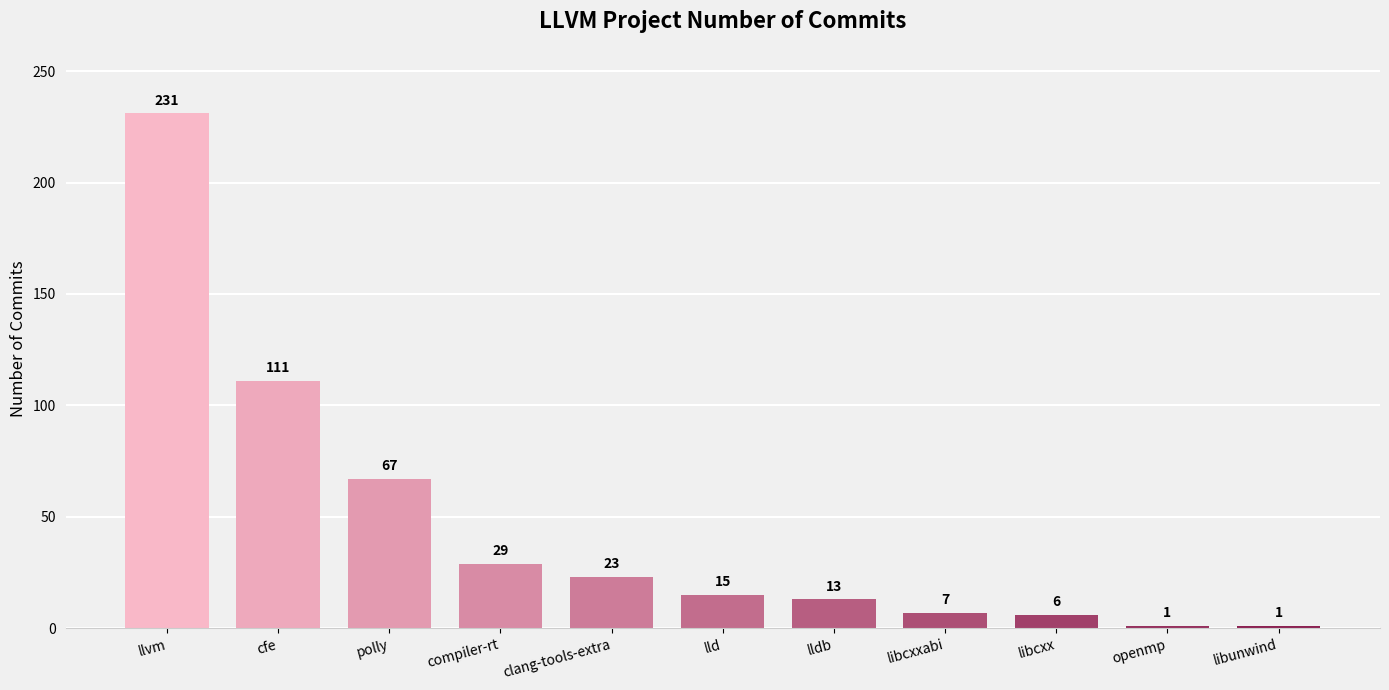

Reading left to right, transcribe all the data shown in this chart.

llvm=231	cfe=111	polly=67	compiler-rt=29	clang-tools-extra=23	lld=15	lldb=13	libcxxabi=7	libcxx=6	openmp=1	libunwind=1